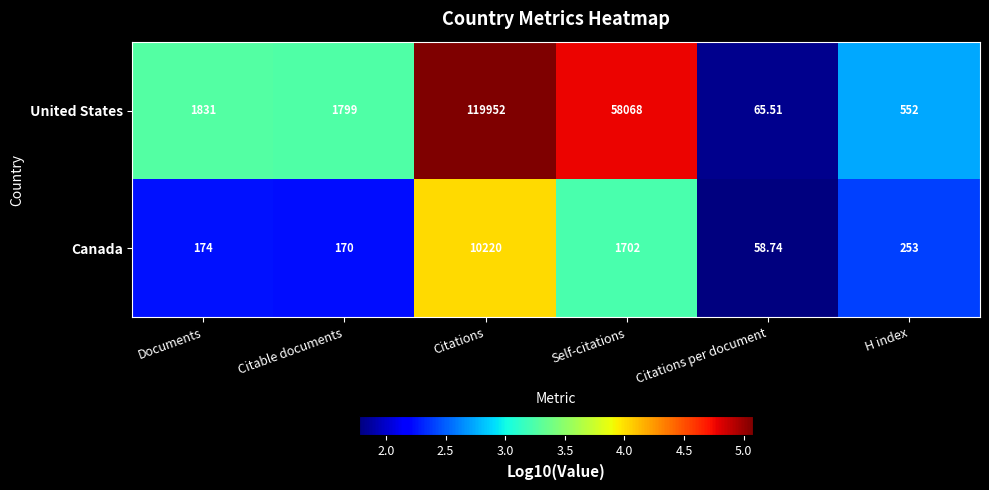

Where does the Canada series first go above 253?

Citations